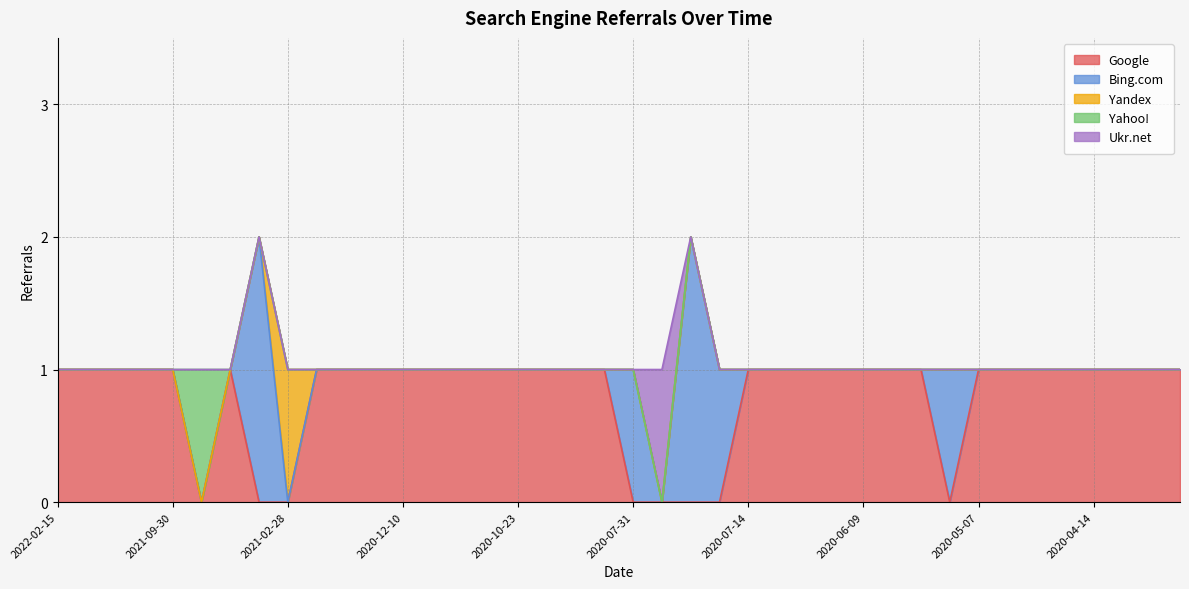

Reading left to right, list all the values displayed in this chart.

Google: 2022-02-15=1	2022-02-14=1	2021-12-27=1	2021-11-21=1	2021-09-30=1	2021-08-28=0	2021-04-25=1	2021-03-26=0	2021-02-28=0	2021-01-27=1	2021-01-04=1	2020-12-13=1	2020-12-10=1	2020-11-29=1	2020-10-29=1	2020-10-24=1	2020-10-23=1	2020-10-07=1	2020-10-06=1	2020-08-08=1	2020-07-31=0	2020-07-20=0	2020-07-19=0	2020-07-18=0	2020-07-14=1	2020-06-30=1	2020-06-29=1	2020-06-23=1	2020-06-09=1	2020-06-05=1	2020-06-02=1	2020-05-19=0	2020-05-07=1	2020-05-03=1	2020-04-30=1	2020-04-15=1	2020-04-14=1	2020-03-27=1	2020-03-26=1	2020-03-25=1
Bing.com: 2022-02-15=0	2022-02-14=0	2021-12-27=0	2021-11-21=0	2021-09-30=0	2021-08-28=0	2021-04-25=0	2021-03-26=2	2021-02-28=0	2021-01-27=0	2021-01-04=0	2020-12-13=0	2020-12-10=0	2020-11-29=0	2020-10-29=0	2020-10-24=0	2020-10-23=0	2020-10-07=0	2020-10-06=0	2020-08-08=0	2020-07-31=1	2020-07-20=0	2020-07-19=2	2020-07-18=1	2020-07-14=0	2020-06-30=0	2020-06-29=0	2020-06-23=0	2020-06-09=0	2020-06-05=0	2020-06-02=0	2020-05-19=1	2020-05-07=0	2020-05-03=0	2020-04-30=0	2020-04-15=0	2020-04-14=0	2020-03-27=0	2020-03-26=0	2020-03-25=0
Yandex: 2022-02-15=0	2022-02-14=0	2021-12-27=0	2021-11-21=0	2021-09-30=0	2021-08-28=0	2021-04-25=0	2021-03-26=0	2021-02-28=1	2021-01-27=0	2021-01-04=0	2020-12-13=0	2020-12-10=0	2020-11-29=0	2020-10-29=0	2020-10-24=0	2020-10-23=0	2020-10-07=0	2020-10-06=0	2020-08-08=0	2020-07-31=0	2020-07-20=0	2020-07-19=0	2020-07-18=0	2020-07-14=0	2020-06-30=0	2020-06-29=0	2020-06-23=0	2020-06-09=0	2020-06-05=0	2020-06-02=0	2020-05-19=0	2020-05-07=0	2020-05-03=0	2020-04-30=0	2020-04-15=0	2020-04-14=0	2020-03-27=0	2020-03-26=0	2020-03-25=0
Yahoo!: 2022-02-15=0	2022-02-14=0	2021-12-27=0	2021-11-21=0	2021-09-30=0	2021-08-28=1	2021-04-25=0	2021-03-26=0	2021-02-28=0	2021-01-27=0	2021-01-04=0	2020-12-13=0	2020-12-10=0	2020-11-29=0	2020-10-29=0	2020-10-24=0	2020-10-23=0	2020-10-07=0	2020-10-06=0	2020-08-08=0	2020-07-31=0	2020-07-20=0	2020-07-19=0	2020-07-18=0	2020-07-14=0	2020-06-30=0	2020-06-29=0	2020-06-23=0	2020-06-09=0	2020-06-05=0	2020-06-02=0	2020-05-19=0	2020-05-07=0	2020-05-03=0	2020-04-30=0	2020-04-15=0	2020-04-14=0	2020-03-27=0	2020-03-26=0	2020-03-25=0
Ukr.net: 2022-02-15=0	2022-02-14=0	2021-12-27=0	2021-11-21=0	2021-09-30=0	2021-08-28=0	2021-04-25=0	2021-03-26=0	2021-02-28=0	2021-01-27=0	2021-01-04=0	2020-12-13=0	2020-12-10=0	2020-11-29=0	2020-10-29=0	2020-10-24=0	2020-10-23=0	2020-10-07=0	2020-10-06=0	2020-08-08=0	2020-07-31=0	2020-07-20=1	2020-07-19=0	2020-07-18=0	2020-07-14=0	2020-06-30=0	2020-06-29=0	2020-06-23=0	2020-06-09=0	2020-06-05=0	2020-06-02=0	2020-05-19=0	2020-05-07=0	2020-05-03=0	2020-04-30=0	2020-04-15=0	2020-04-14=0	2020-03-27=0	2020-03-26=0	2020-03-25=0